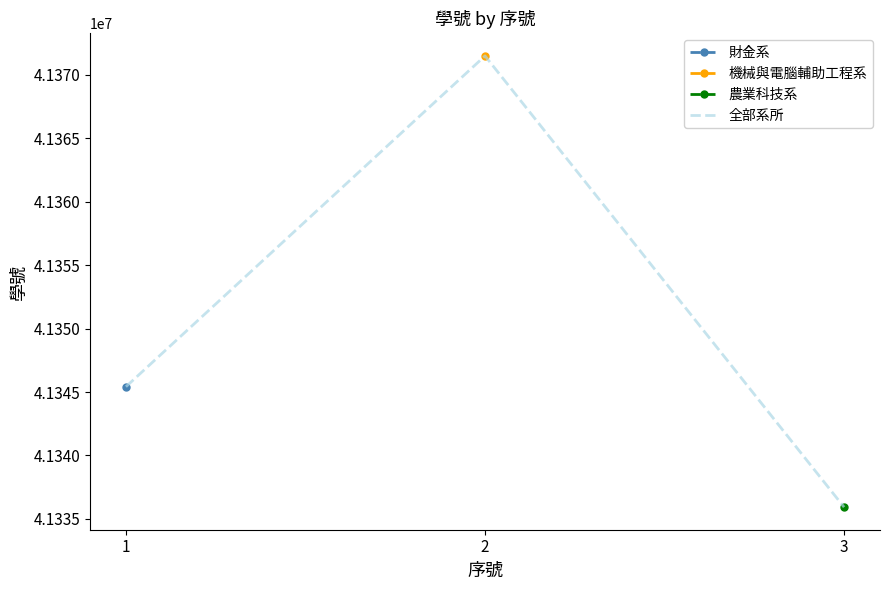

List the labels in order of value, largest first.

2, 1, 3